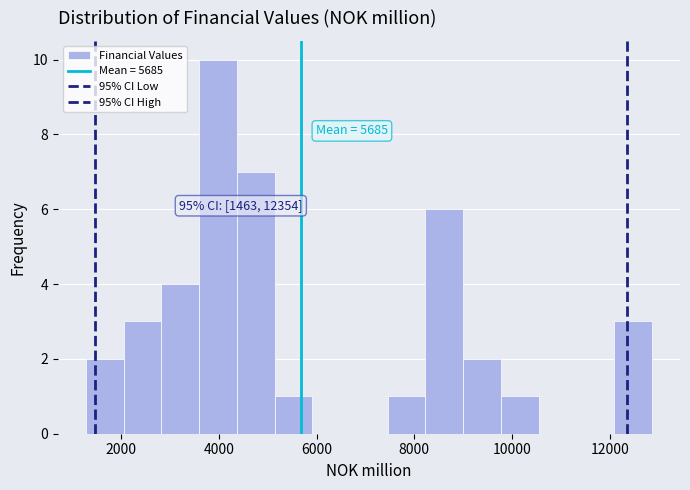

Read against the x-axis, roughly where is the centre of the tallest bar?

4000